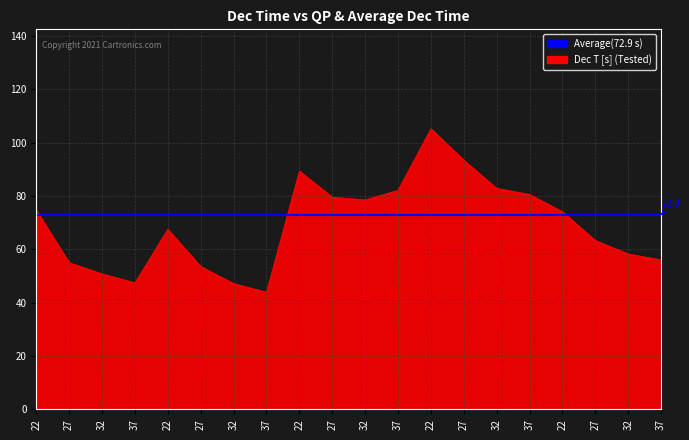

Reading left to right, transcribe all the data shown in this chart.

22=74.7	27=55.0	32=50.8	37=47.5	22=67.6	27=53.6	32=47.2	37=44.0	22=89.4	27=79.6	32=78.6	37=82.2	22=105.3	27=93.5	32=82.9	37=80.6	22=74.1	27=63.3	32=58.3	37=56.1